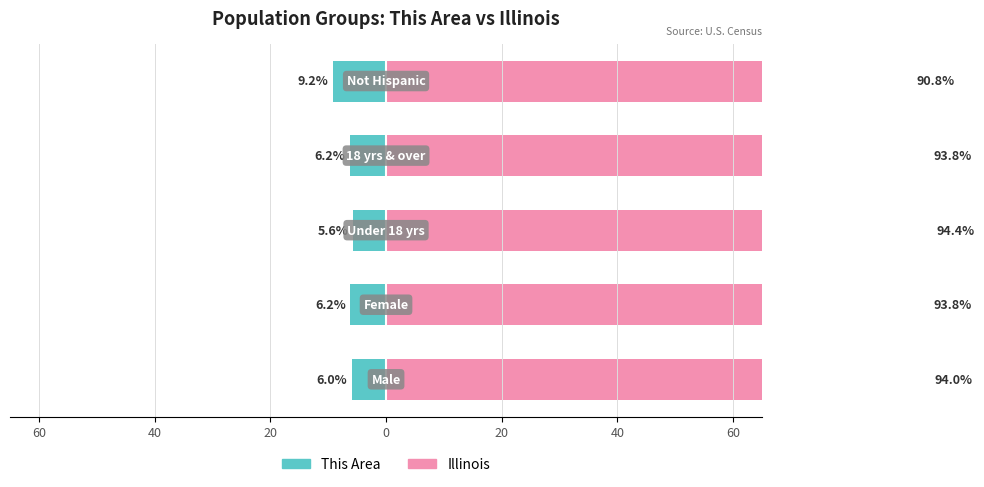

Reading left to right, transcribe all the data shown in this chart.

This Area: -6.0	-6.2	-5.6	-6.2	-9.2
Illinois: 94.0	93.8	94.4	93.8	90.8